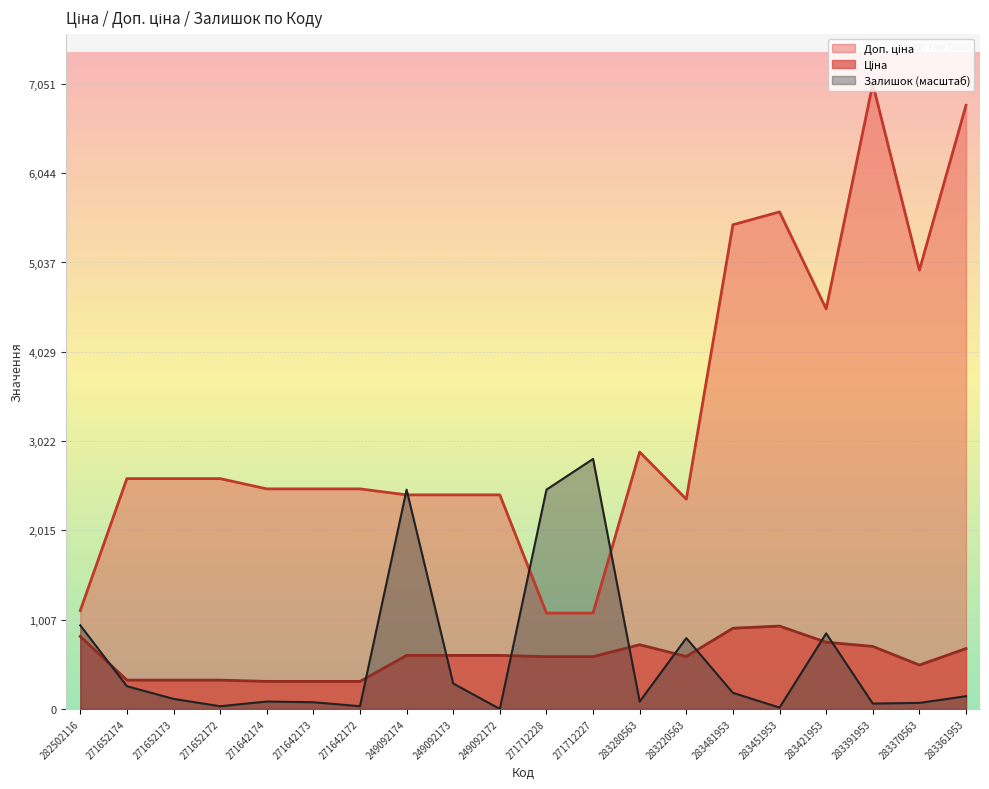

What is the value of the Залишок point at the 13th from the left?

83.0